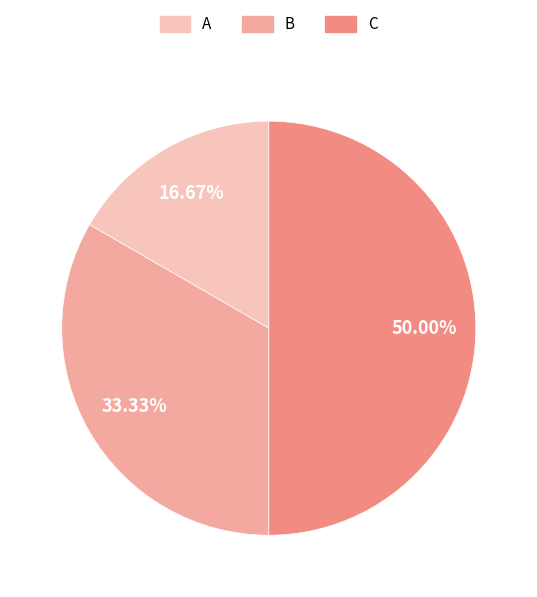

How many slices are in this pie chart?

3